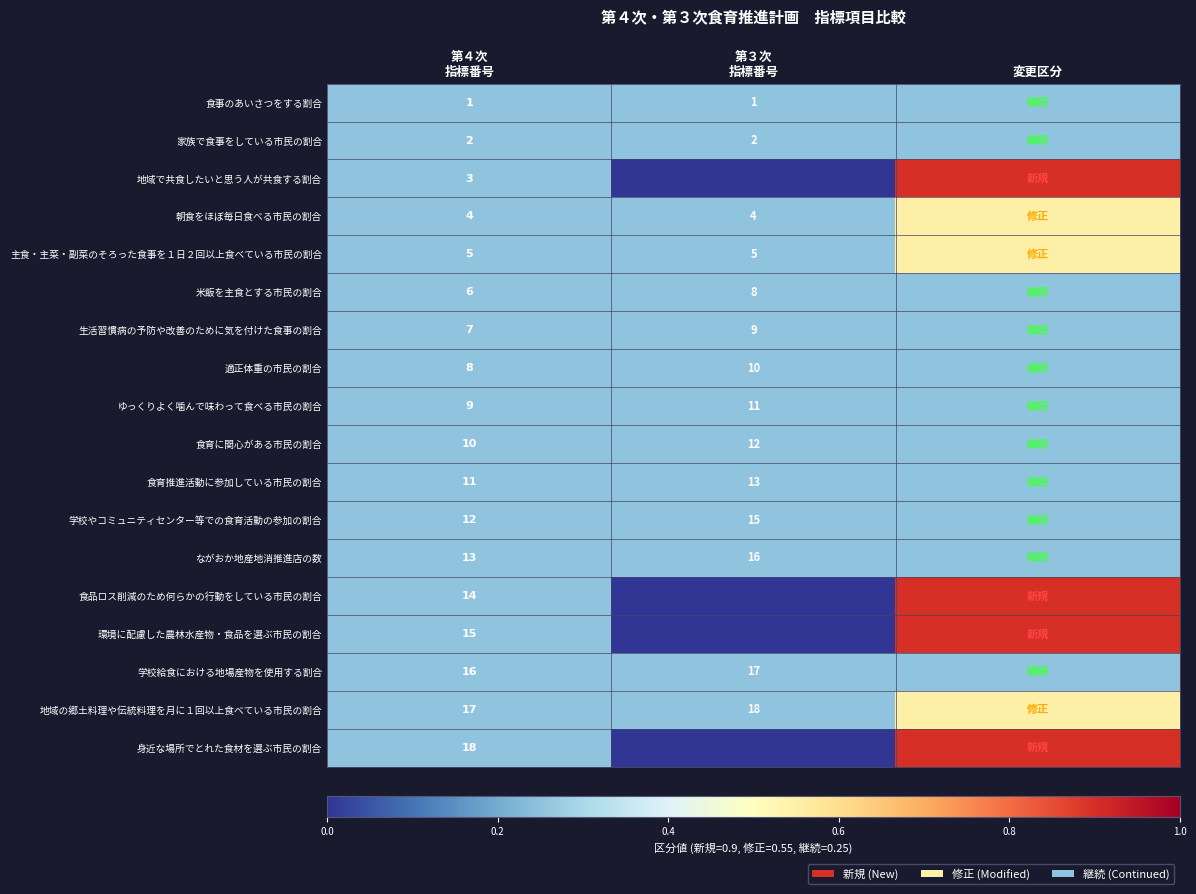

What is the average value of the 学校やコミュニティセンター等での食育活動の参加の割合 series?

0.2